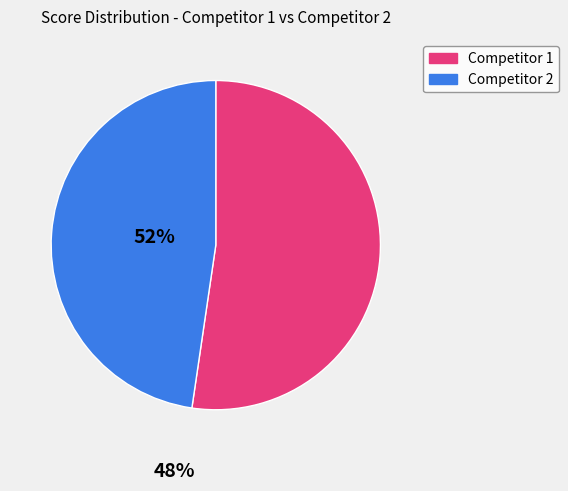

Combined, do Competitor 2 and Competitor 1 account for over 50%?

Yes